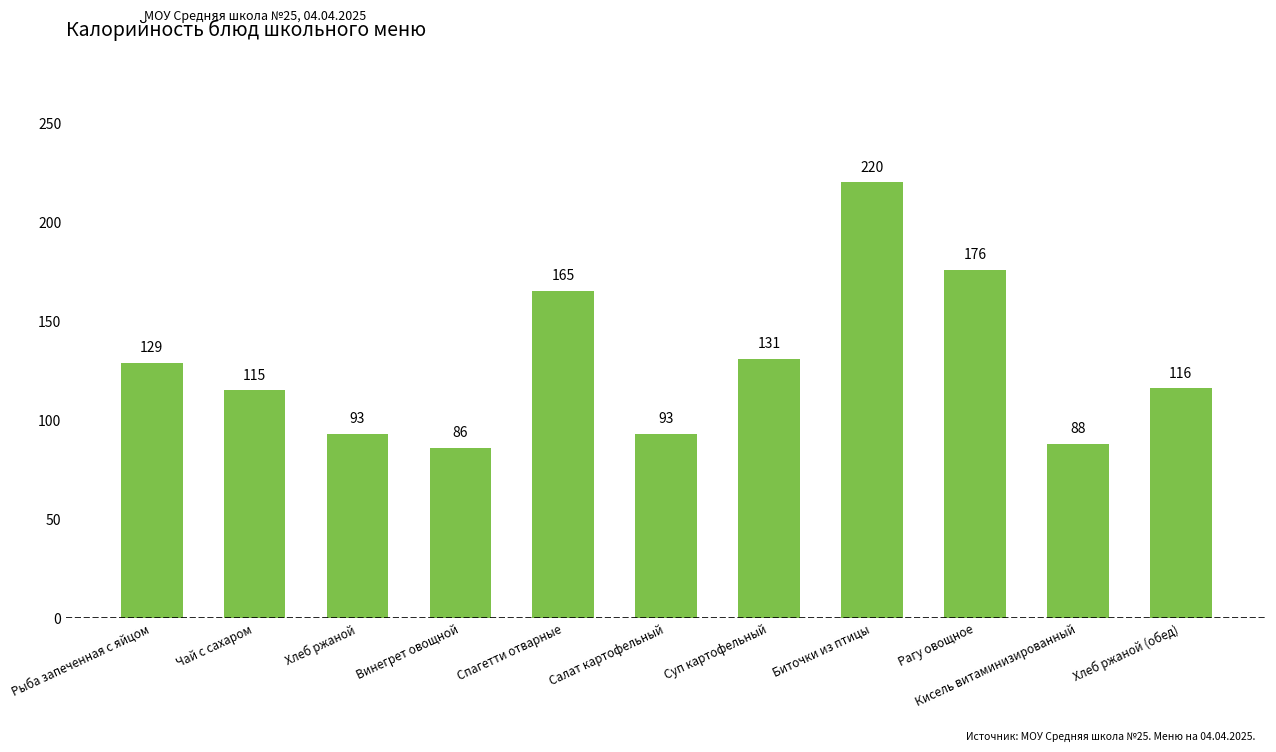

At which category does the chart reach its minimum across all series?

Винегрет овощной